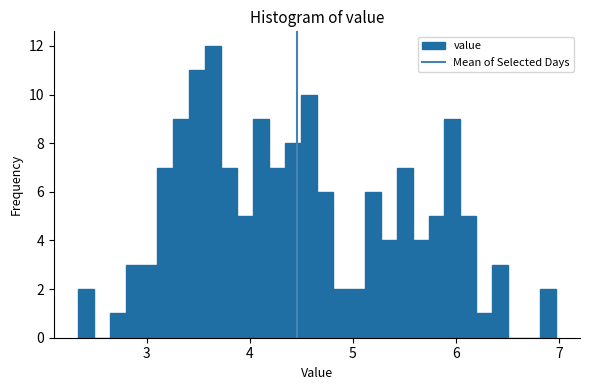

Around what value on the x-axis is the tallest bar? Give the approximate position of its centre, as read against the axis.

3.6